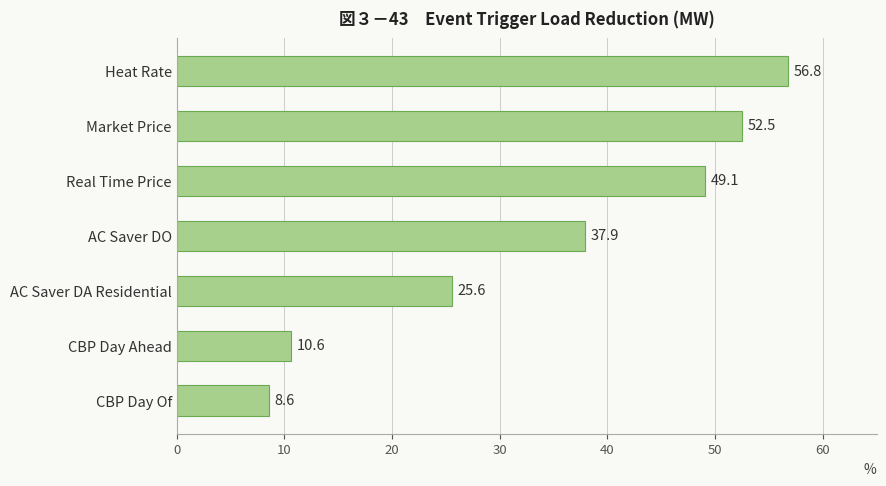

How many categories are shown in the chart?

7